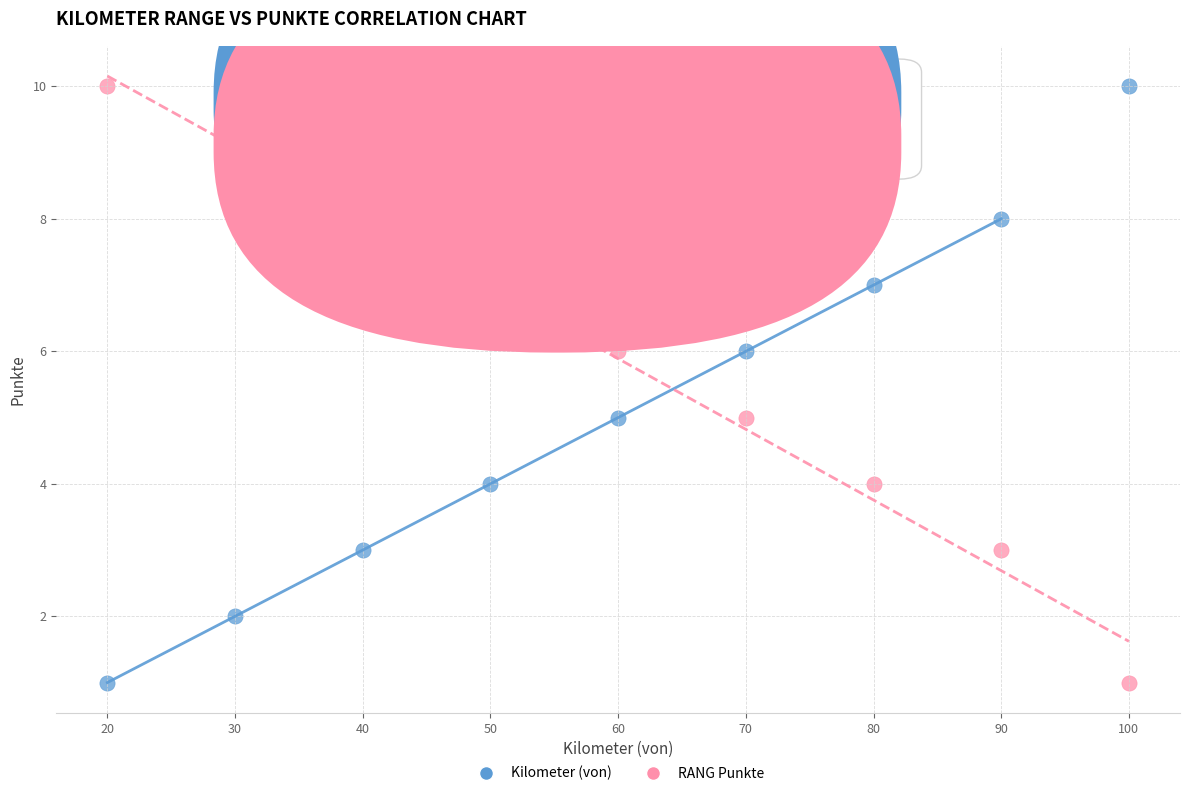

What is the X range (max minus min) for the scatter plot?

80